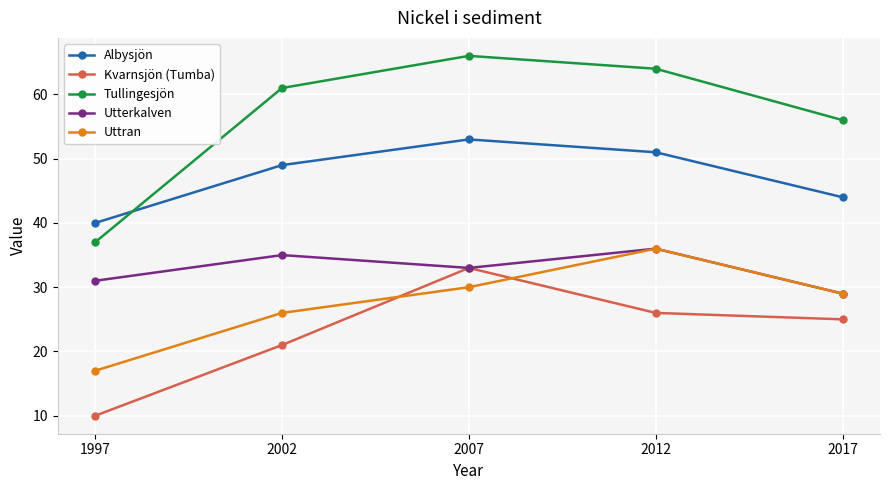

Reading left to right, extract all data points from this chart.

Albysjön: 40	49	53	51	44
Kvarnsjön (Tumba): 10	21	33	26	25
Tullingesjön: 37	61	66	64	56
Utterkalven: 31	35	33	36	29
Uttran: 17	26	30	36	29